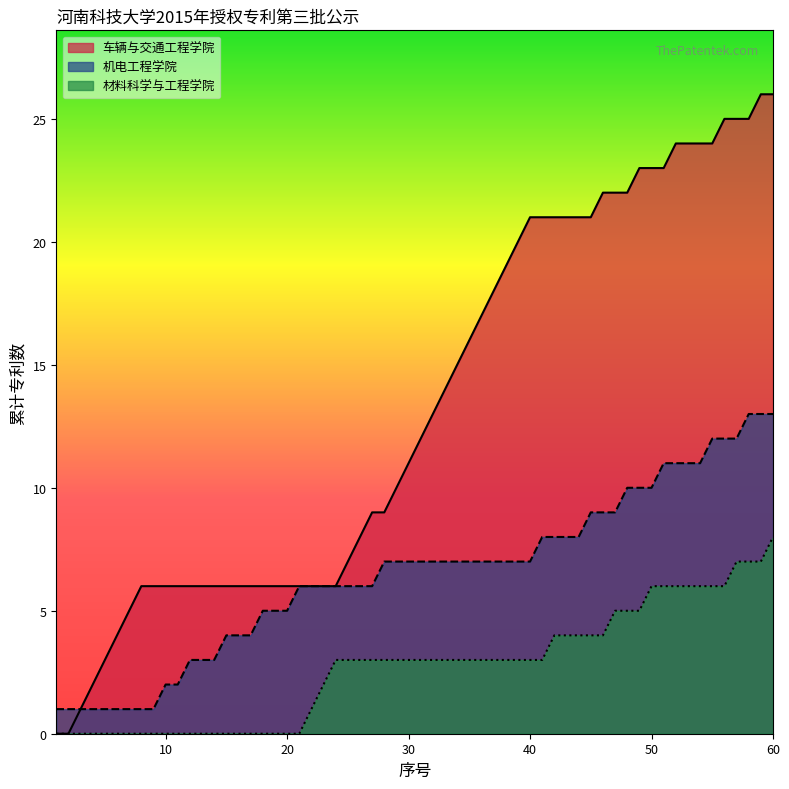

What is the average value of the 车辆与交通工程学院 series?

8